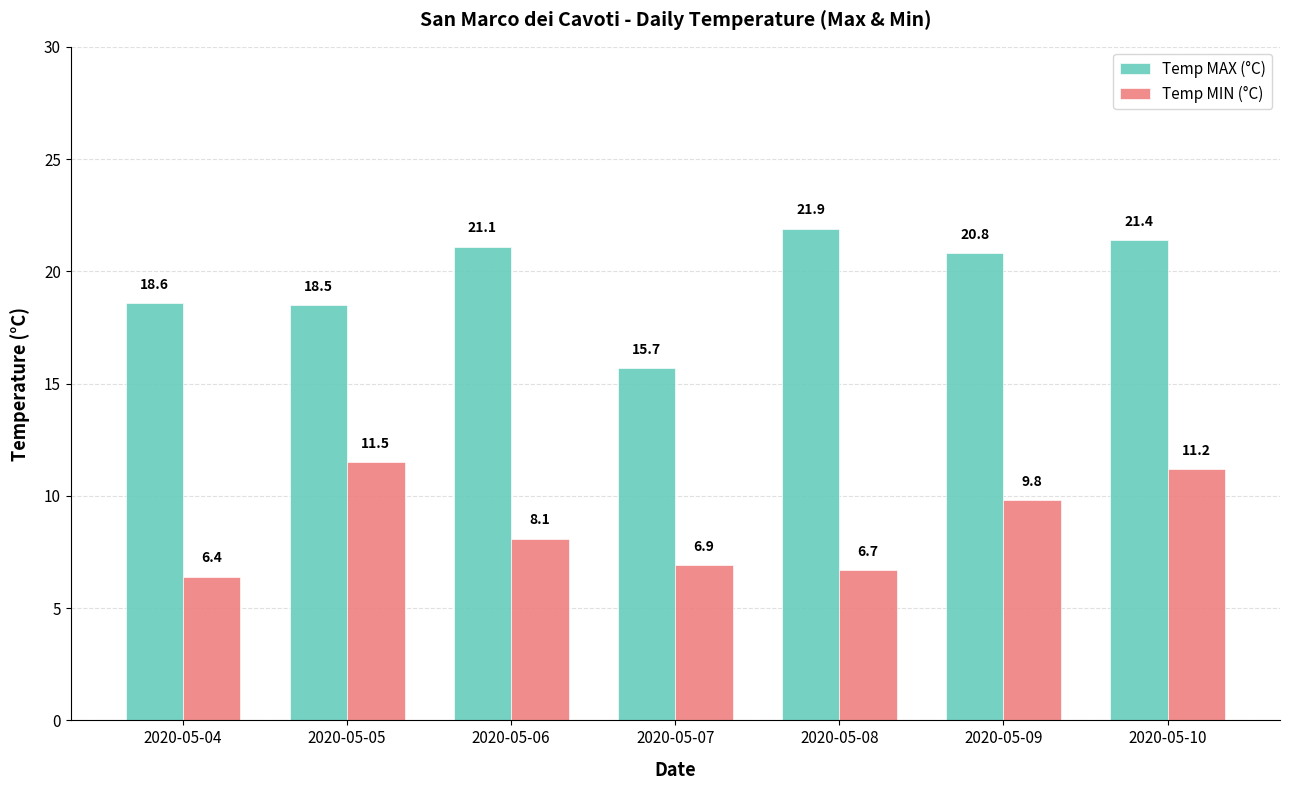

Which series has the largest total across all categories?

Temp MAX (°C)